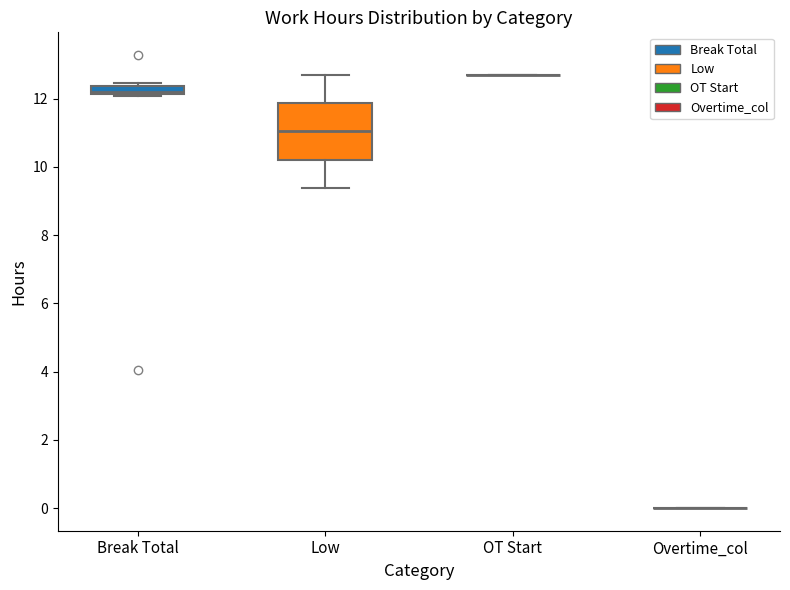

Comparing the boxes themselves (not the whiskers), which one is the tallest?

Low